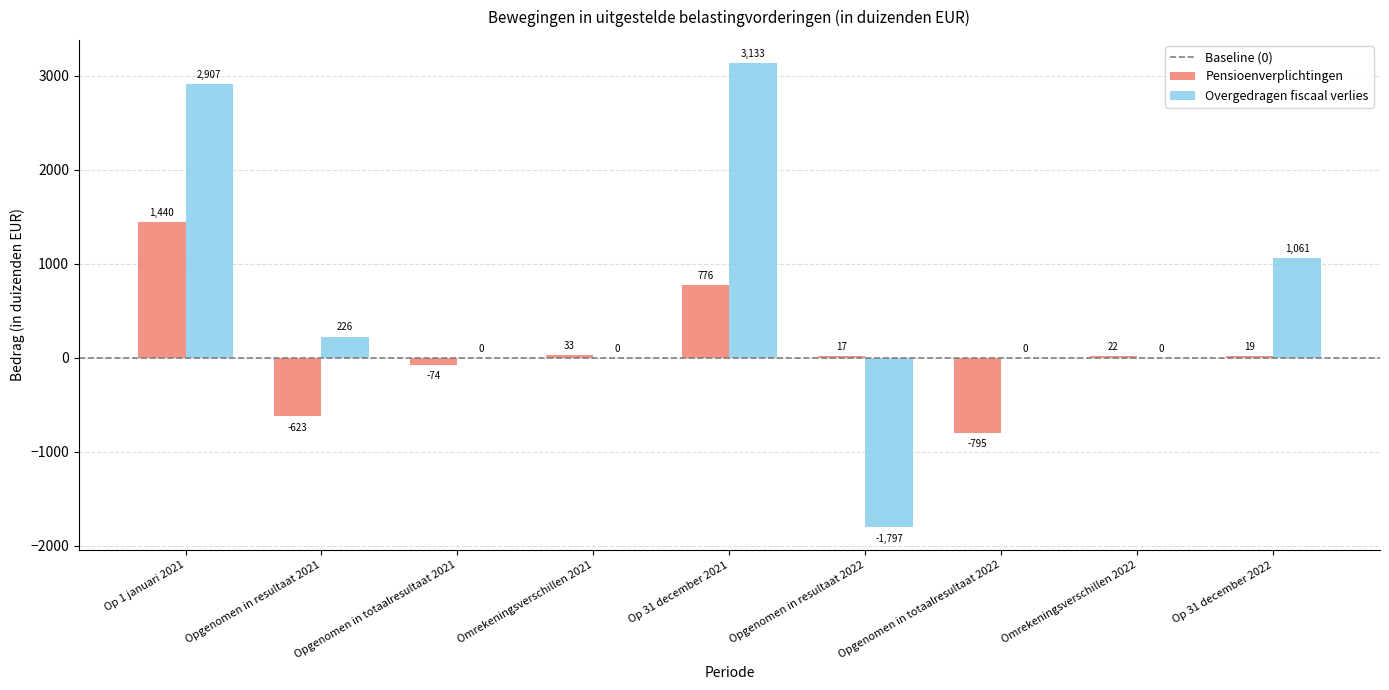

How many positive values does the Pensioenverplichtingen series have?

6